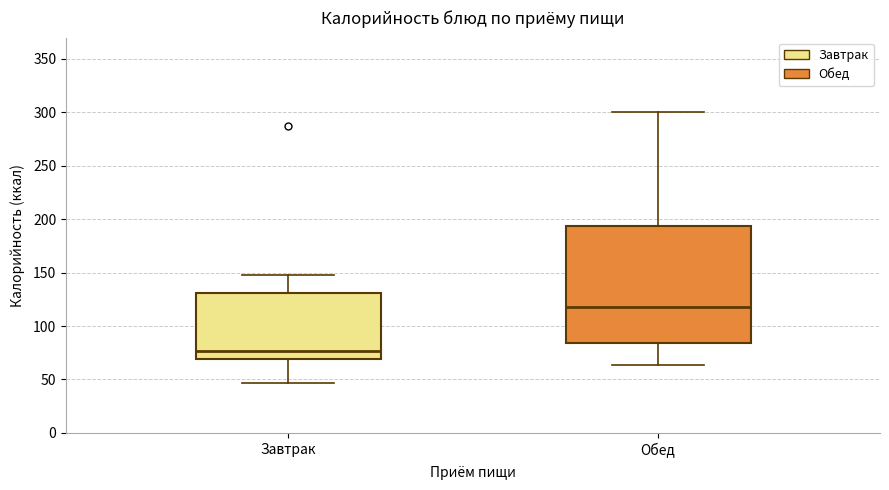

Reading left to right, read every box against the y-axis: the position of its median line, the range the box covers, and the ends of its whiskers. The values are not printed on the chart, so give them approximately, as read against the axis.

Завтрак: median 75, box 70 to 130, whiskers 45 to 150
Обед: median 120, box 85 to 195, whiskers 65 to 300